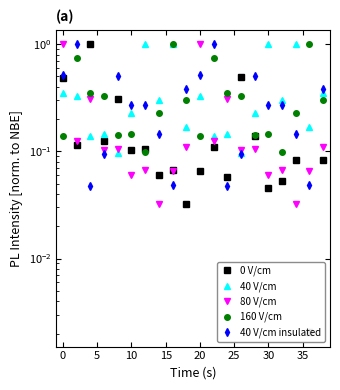

What is the maximum value for 160 V/cm?

1.0